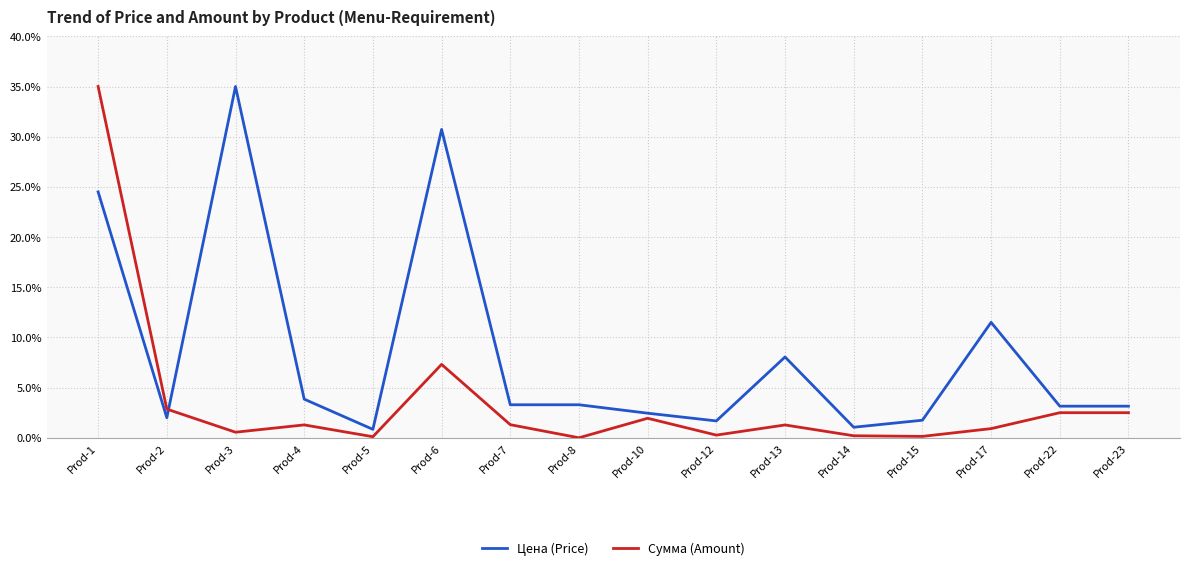

True or false: Сумма (Amount) and Цена (Price) cross at least once.

True